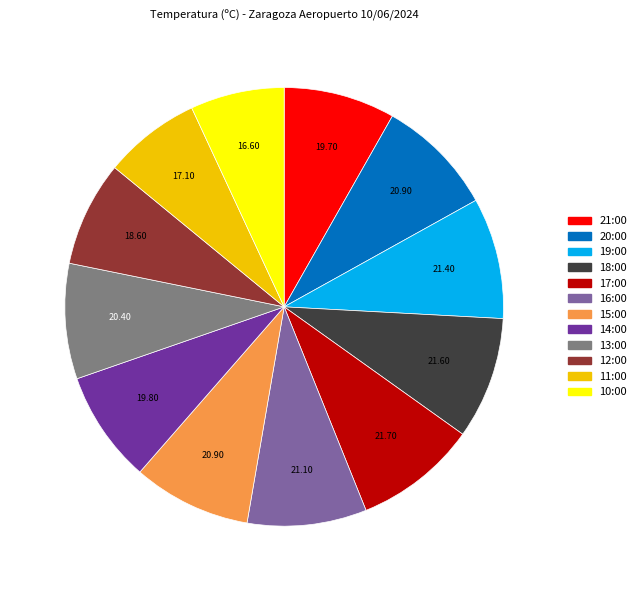

Is there a majority slice in this chart?

No